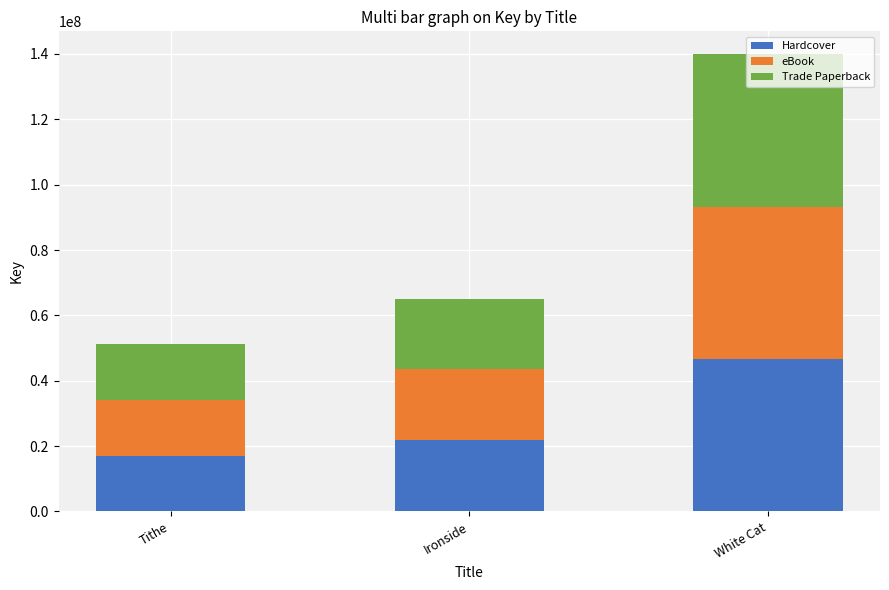

At which category is the sum across all series the highest?

White Cat